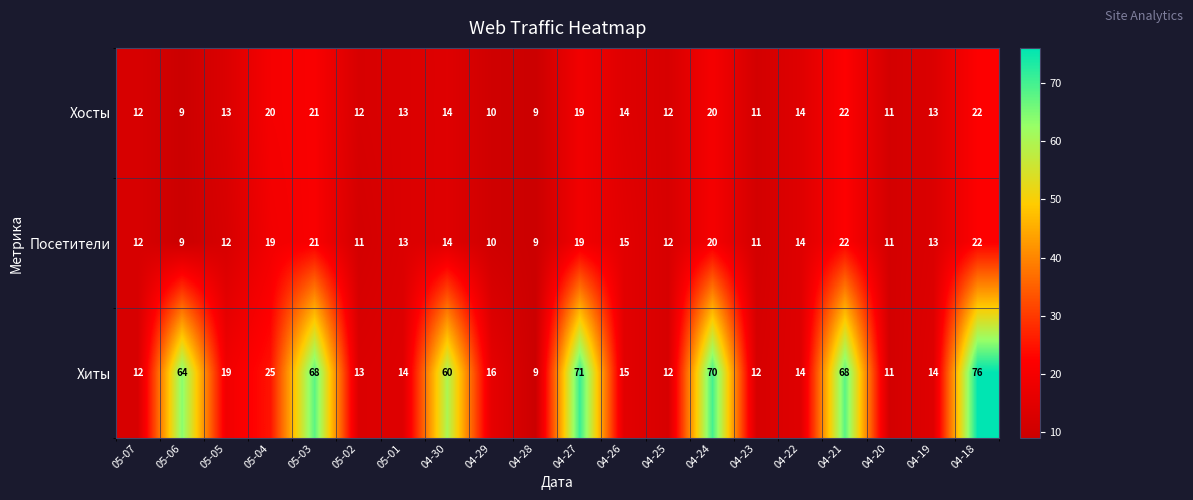

Which series has the largest total across all categories?

Хиты